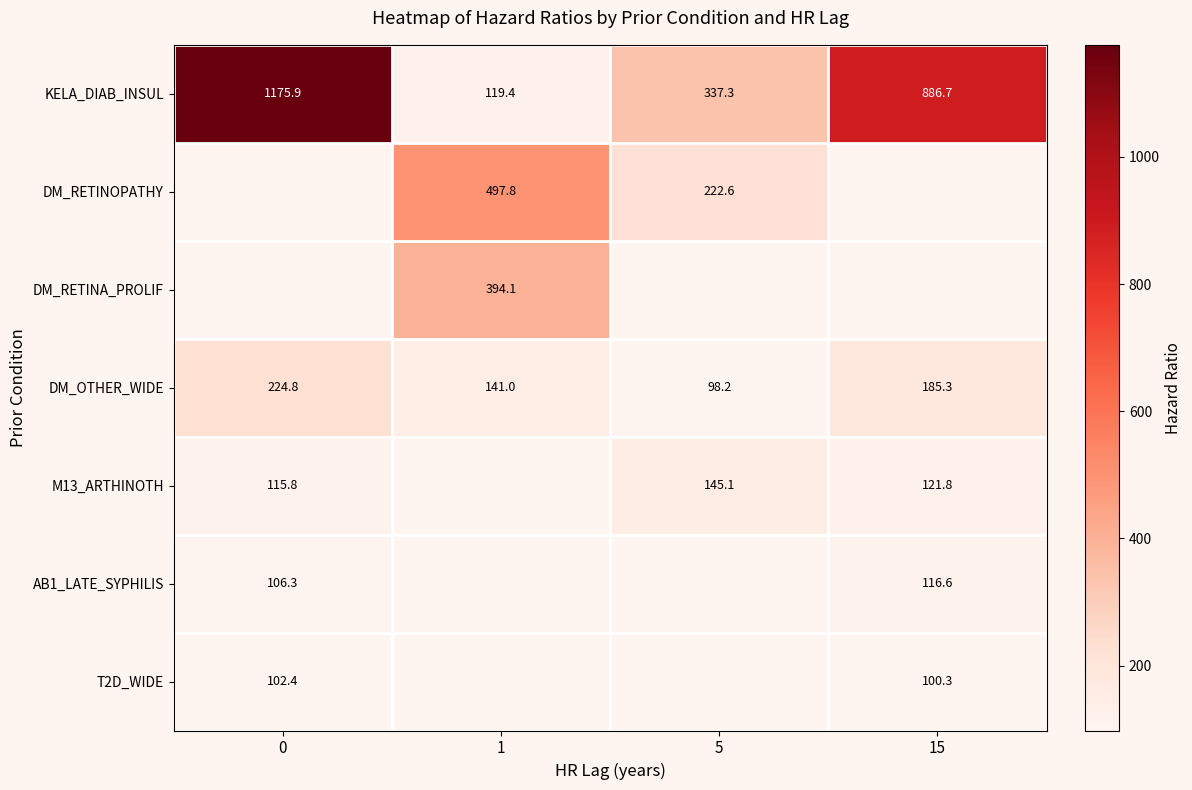

List the series in order of their peak value, highest first.

KELA_DIAB_INSUL, DM_RETINOPATHY, DM_RETINA_PROLIF, DM_OTHER_WIDE, M13_ARTHINOTH, AB1_LATE_SYPHILIS, T2D_WIDE